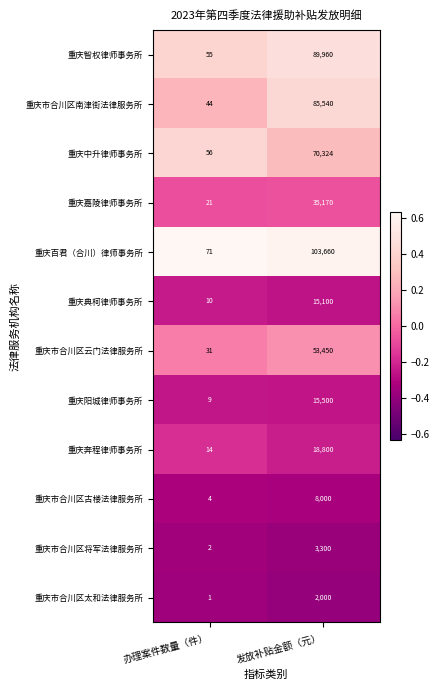

Reading left to right, list all the values displayed in this chart.

重庆智权律师事务所: 办理案件数量（件）=55	发放补贴金额（元）=89960
重庆市合川区南津街法律服务所: 办理案件数量（件）=44	发放补贴金额（元）=85540
重庆中升律师事务所: 办理案件数量（件）=56	发放补贴金额（元）=70324
重庆嘉陵律师事务所: 办理案件数量（件）=21	发放补贴金额（元）=35170
重庆百君（合川）律师事务所: 办理案件数量（件）=71	发放补贴金额（元）=103660
重庆典柯律师事务所: 办理案件数量（件）=10	发放补贴金额（元）=15100
重庆市合川区云门法律服务所: 办理案件数量（件）=31	发放补贴金额（元）=53450
重庆阳城律师事务所: 办理案件数量（件）=9	发放补贴金额（元）=15500
重庆奔程律师事务所: 办理案件数量（件）=14	发放补贴金额（元）=18800
重庆市合川区古楼法律服务所: 办理案件数量（件）=4	发放补贴金额（元）=8000
重庆市合川区将军法律服务所: 办理案件数量（件）=2	发放补贴金额（元）=3300
重庆市合川区太和法律服务所: 办理案件数量（件）=1	发放补贴金额（元）=2000